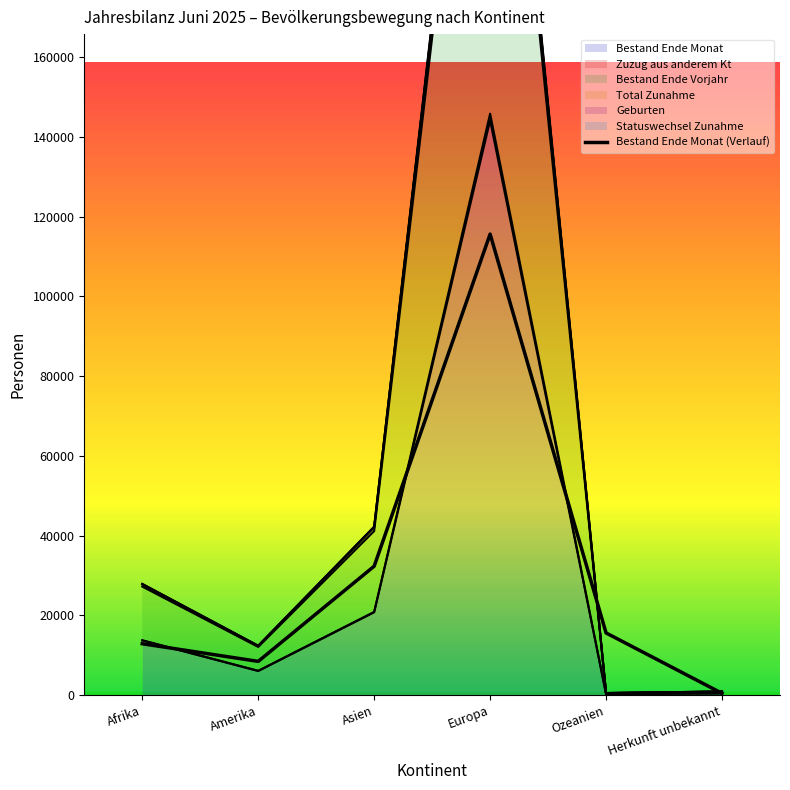

What is the difference between the maximum and minimum values?

115197.6